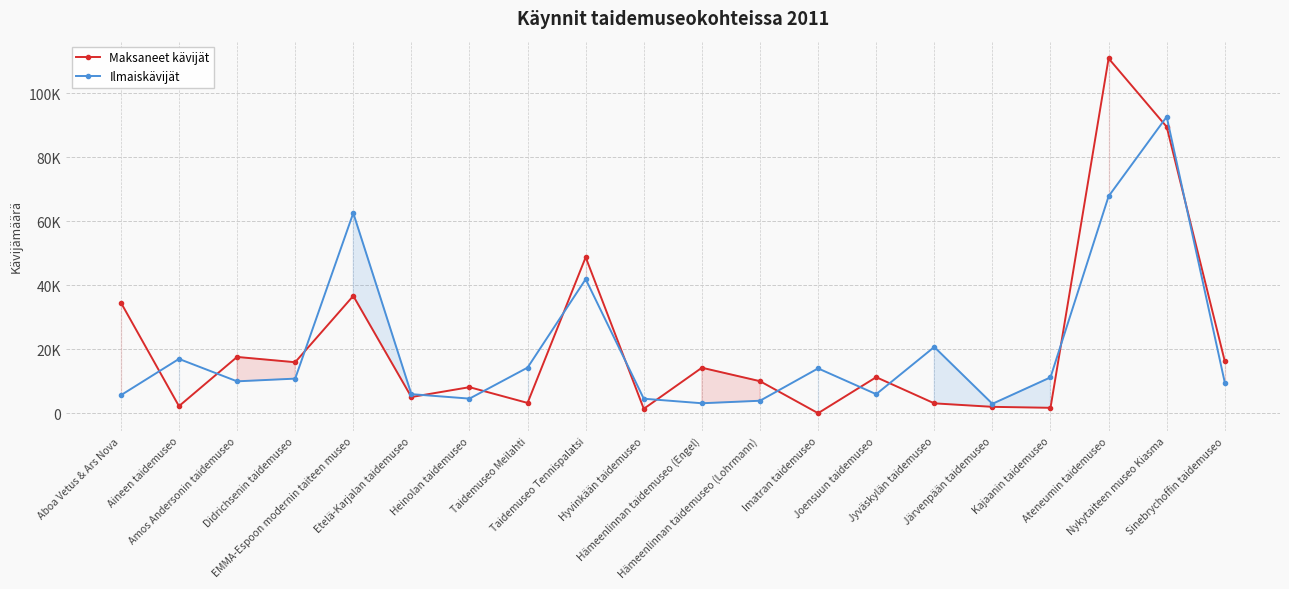

Between Aboa Vetus & Ars Nova and Etelä-Karjalan taidemuseo, which is larger?

Aboa Vetus & Ars Nova